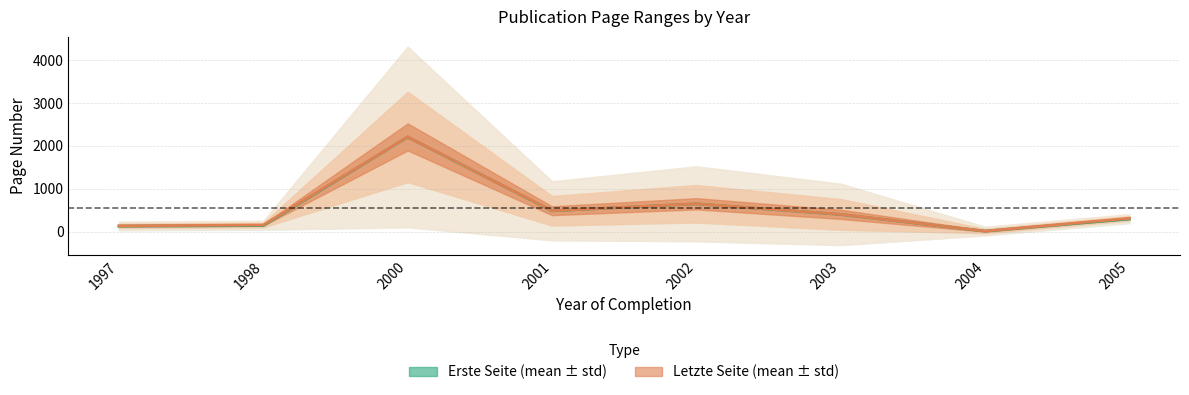

Count the number of data series in this chart.

2